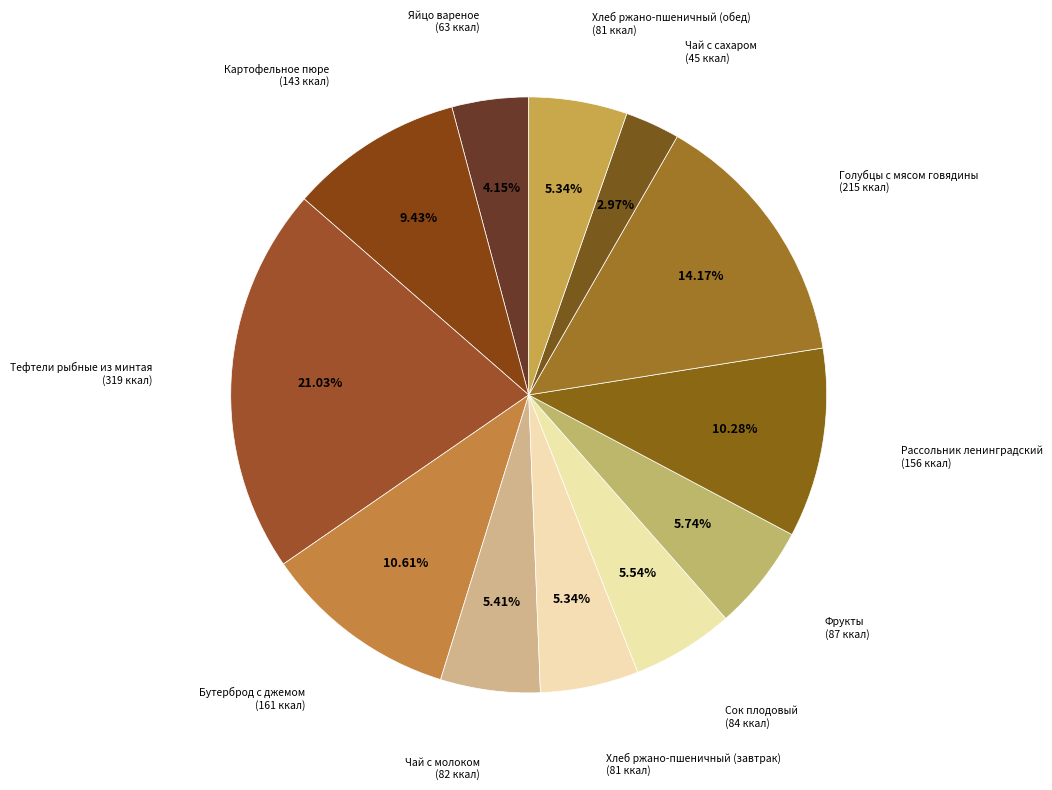

Is the sum of Чай с молоком and Бутерброд с джемом greater than half?

No